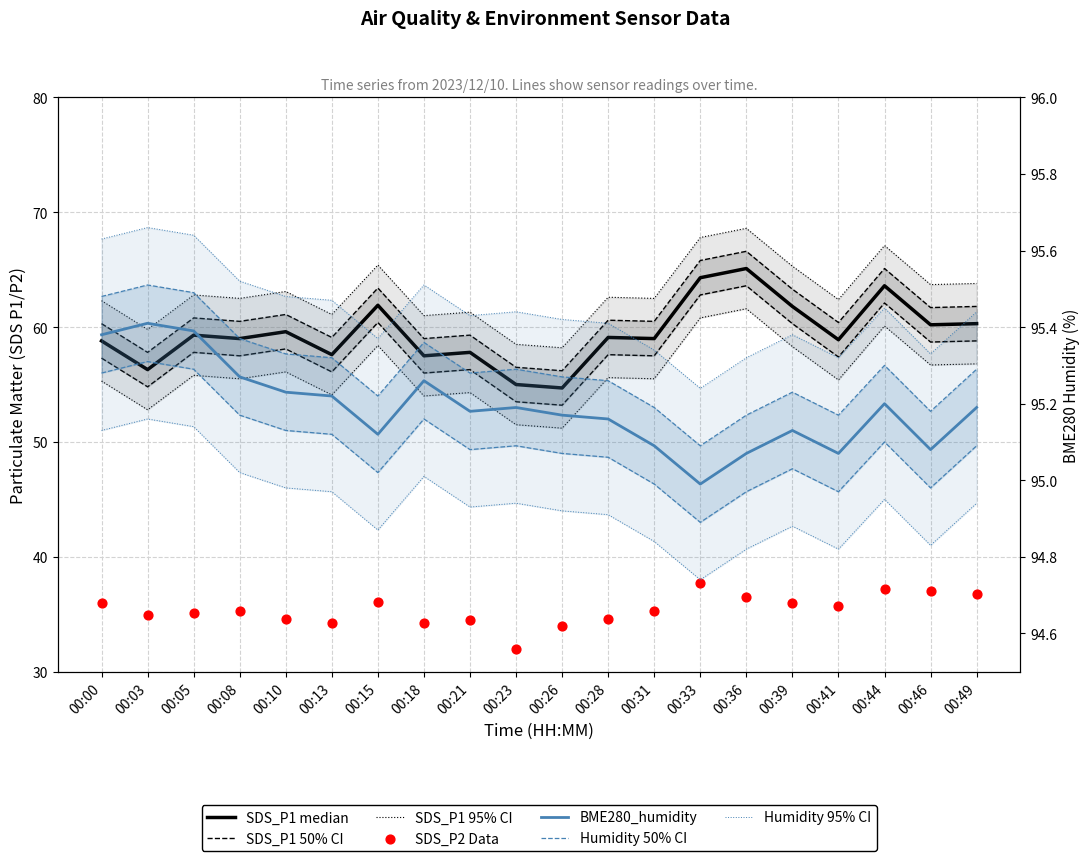

At which category is the sum across all series the highest?

00:33